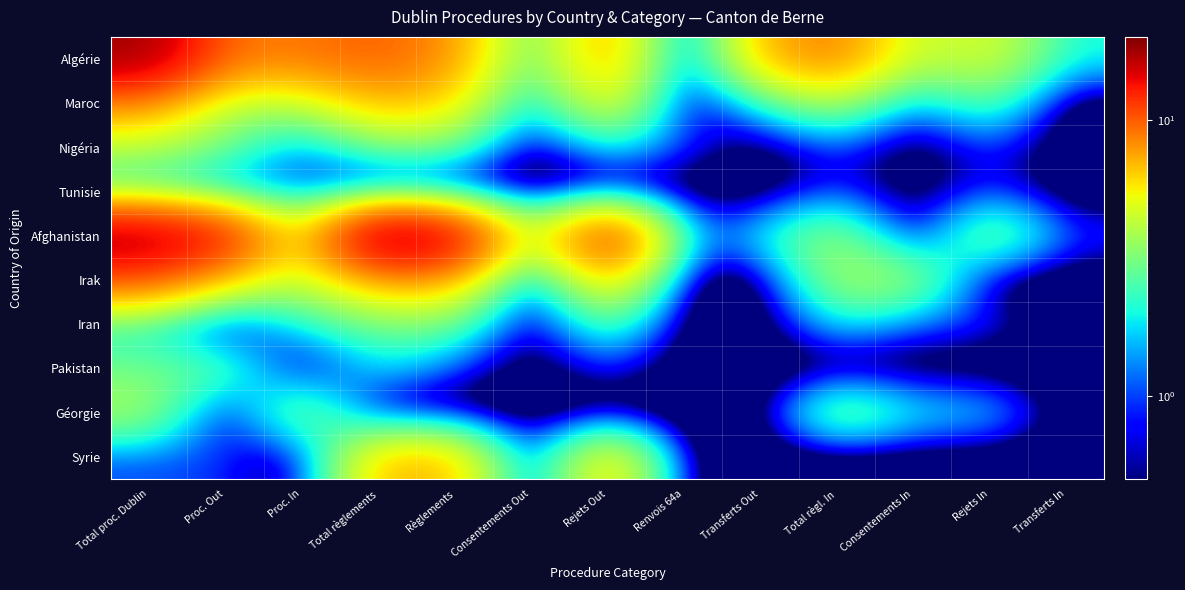

Between Proc. In and Transferts In, which series saw the biggest shift?

Algérie